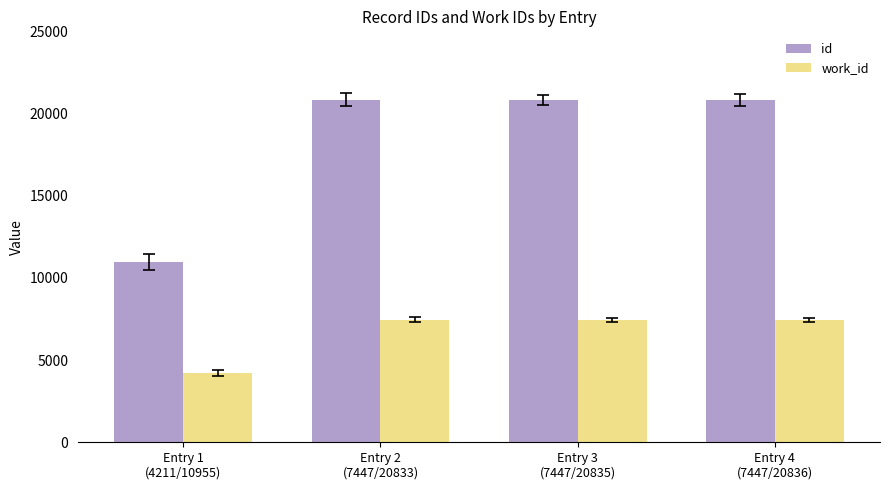

Is it true that id equals 10955 at Entry 1
(4211/10955)?

True